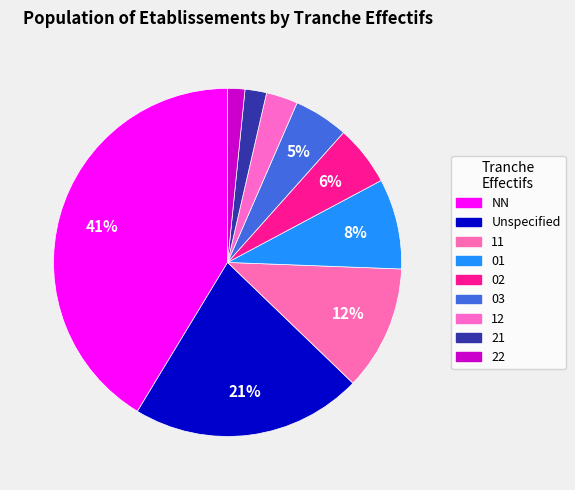

To the nearest percent, what is the average slice percentage?

11%